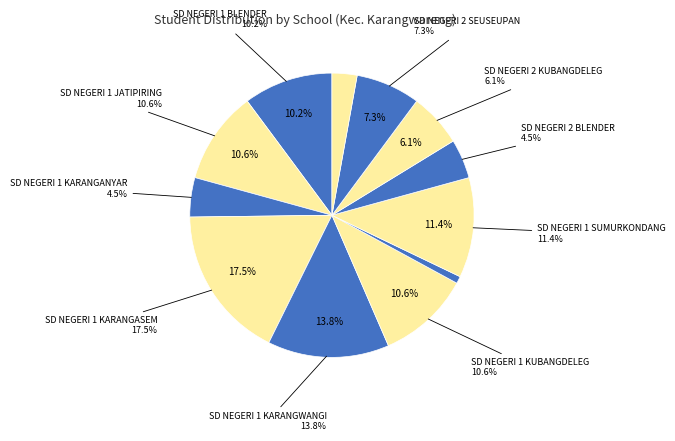

Which slice is the largest?

SD NEGERI 1 KARANGASEM